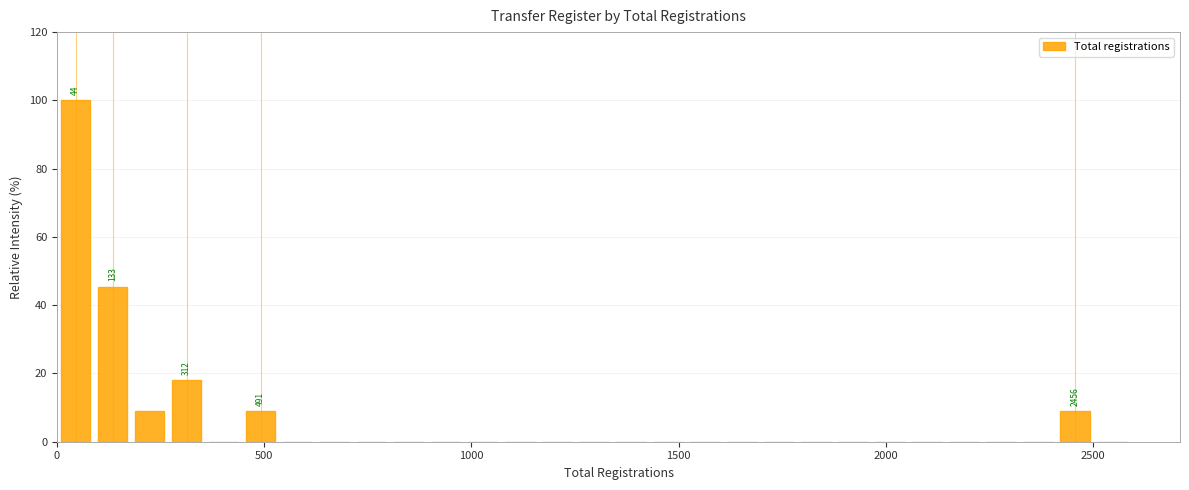

Around what value on the x-axis is the tallest bar? Give the approximate position of its centre, as read against the axis.

50